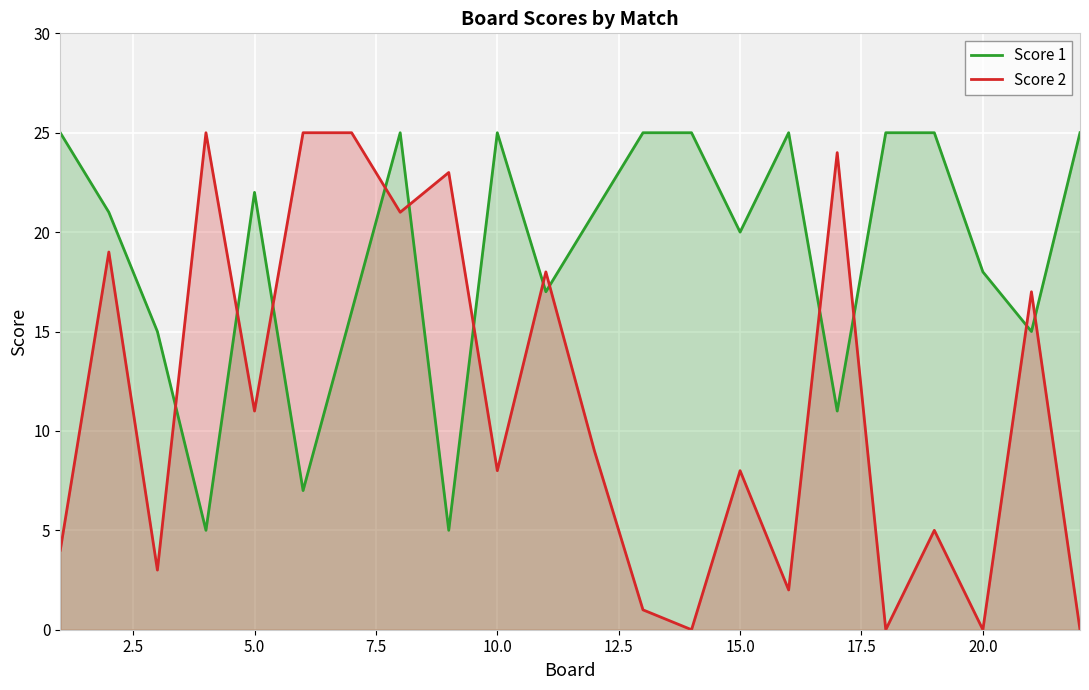

Is it true that Score 2 equals 11 at 5.0?

True